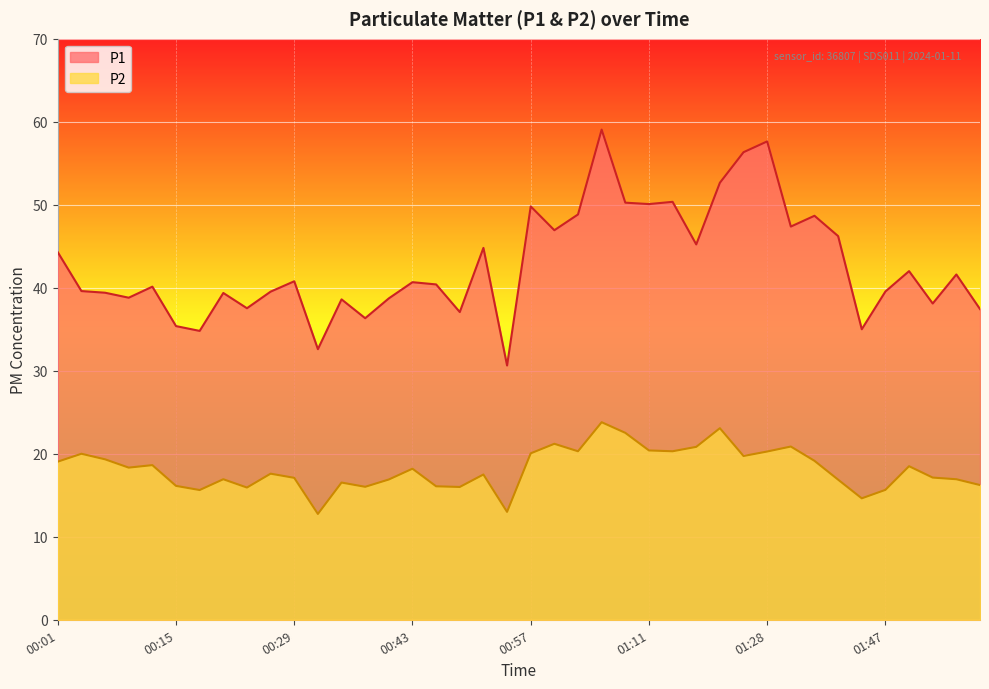

How many data points does each series have?

40